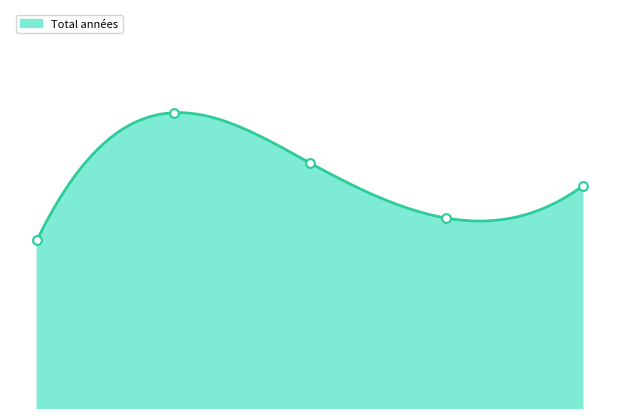

What is the change in value from 1.0 to 3.0?

-3440